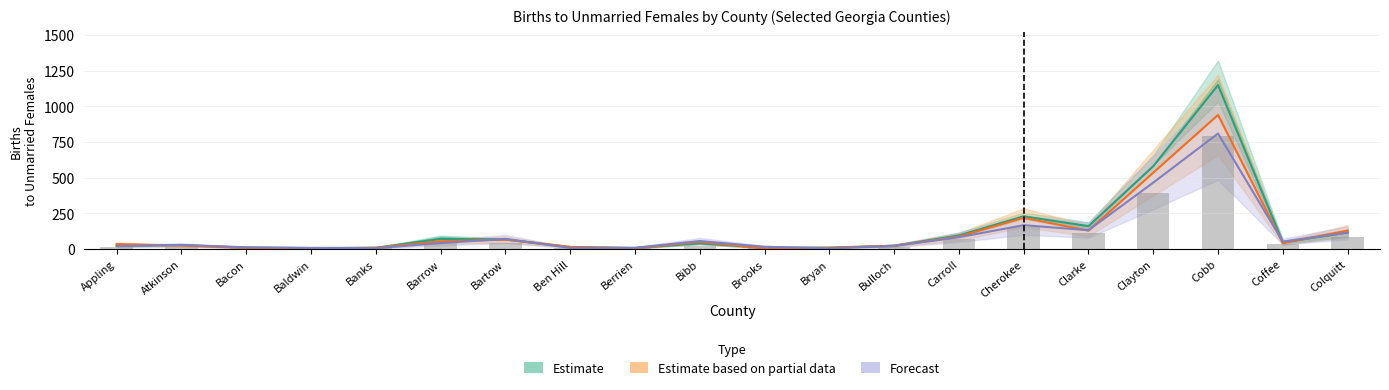

What are all the series names shown in the legend?

Estimate, Estimate based on partial data, Forecast